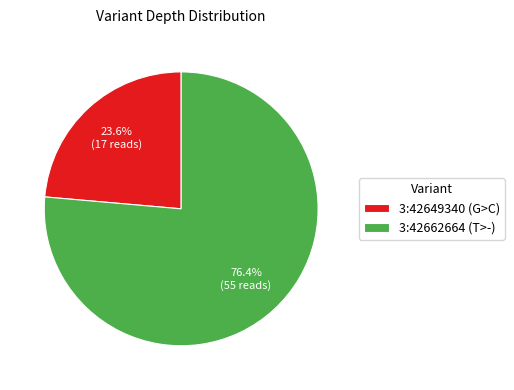

What is the majority slice?

3:42662664 (T>-)